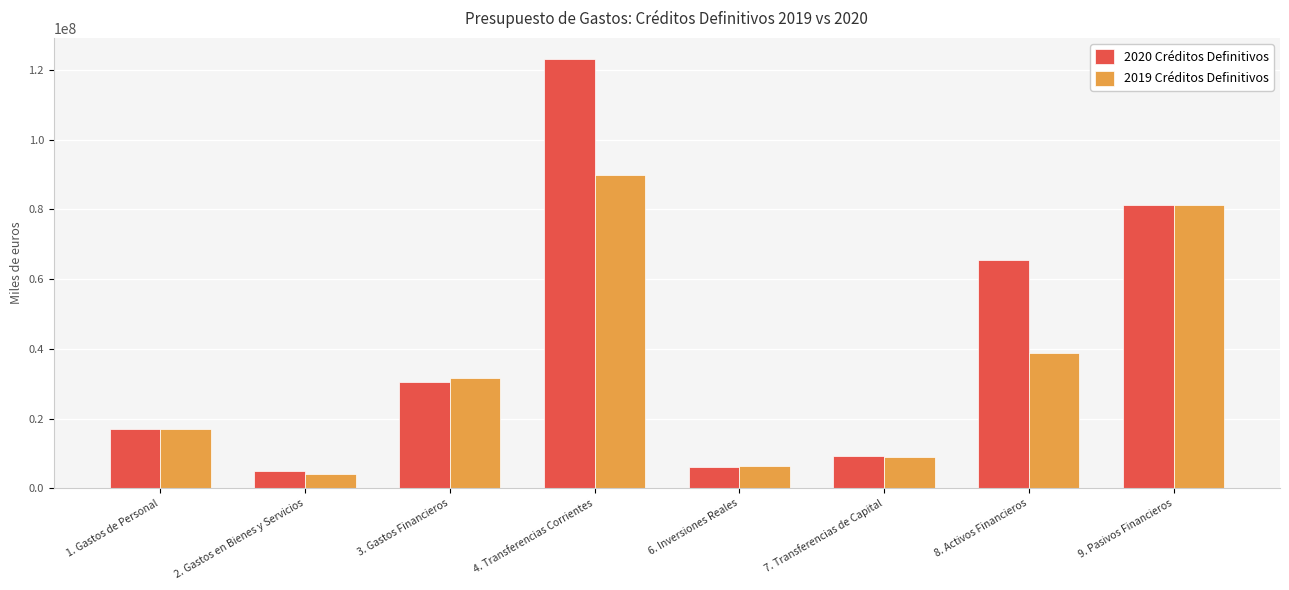

What is the maximum value shown in the chart?

123082404